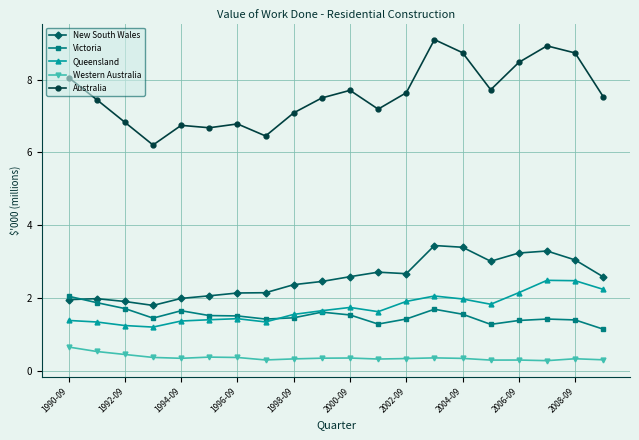

What is the maximum value for Australia?

9.1